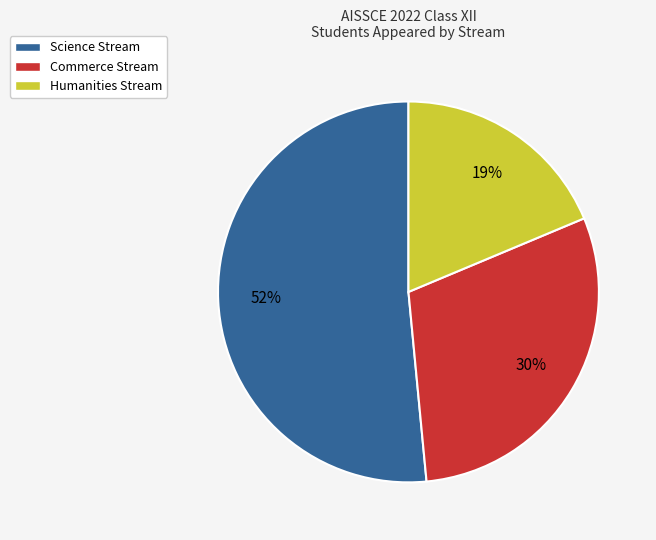

What is the largest slice in the pie chart?

Science Stream